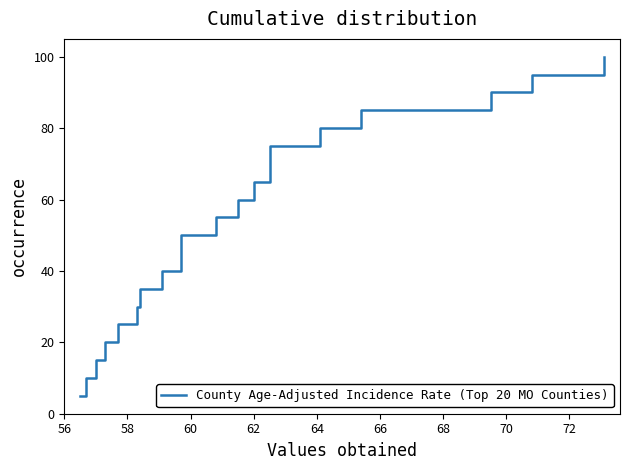

Reading right to left, what are all the values shown in this chart?

100.0	95.0	90.0	85.0	80.0	75.0	70.0	65.0	60.0	55.0	50.0	45.0	40.0	35.0	30.0	25.0	20.0	15.0	10.0	5.0